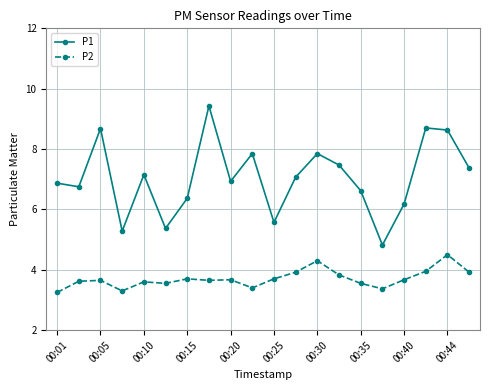

What is the maximum value for P1?

9.4